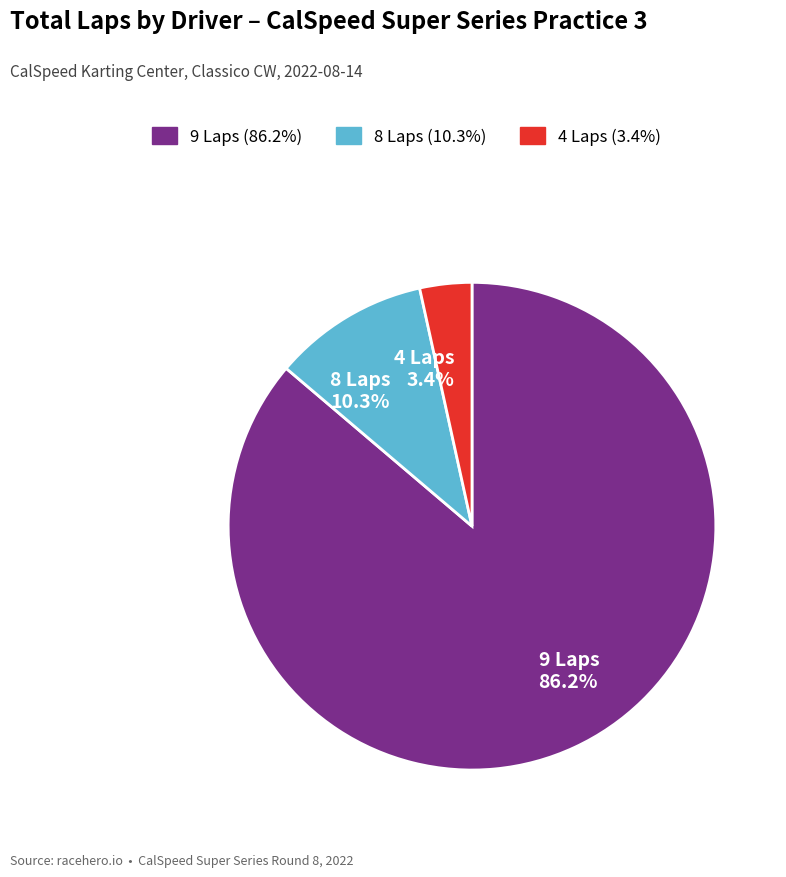

Combined, what portion of the pie is 8 Laps 10.3% and 9 Laps 86.2%?

96.6%